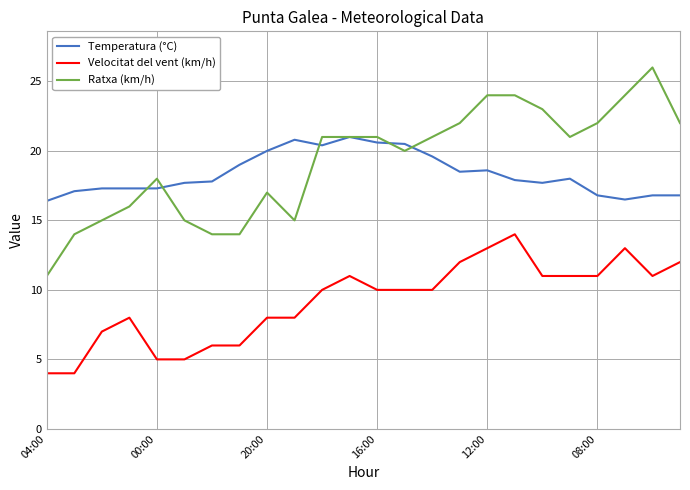

What is the minimum value shown in the chart?

4.0